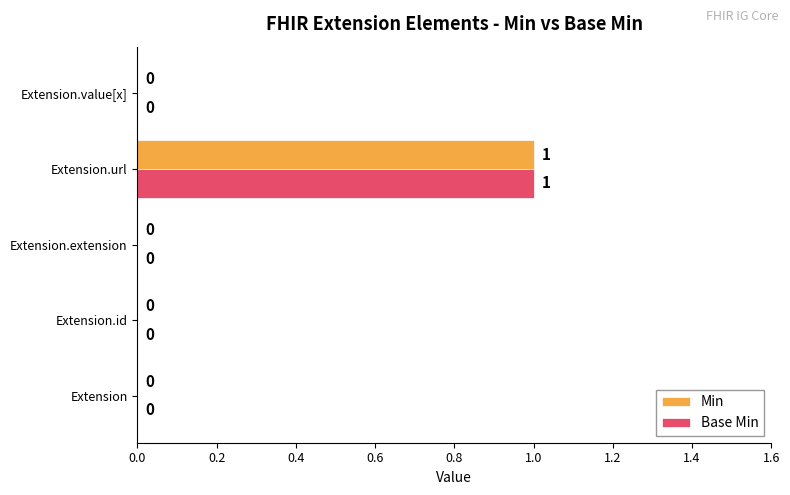

The Min series shows 0 at Extension.extension. True or false?

True